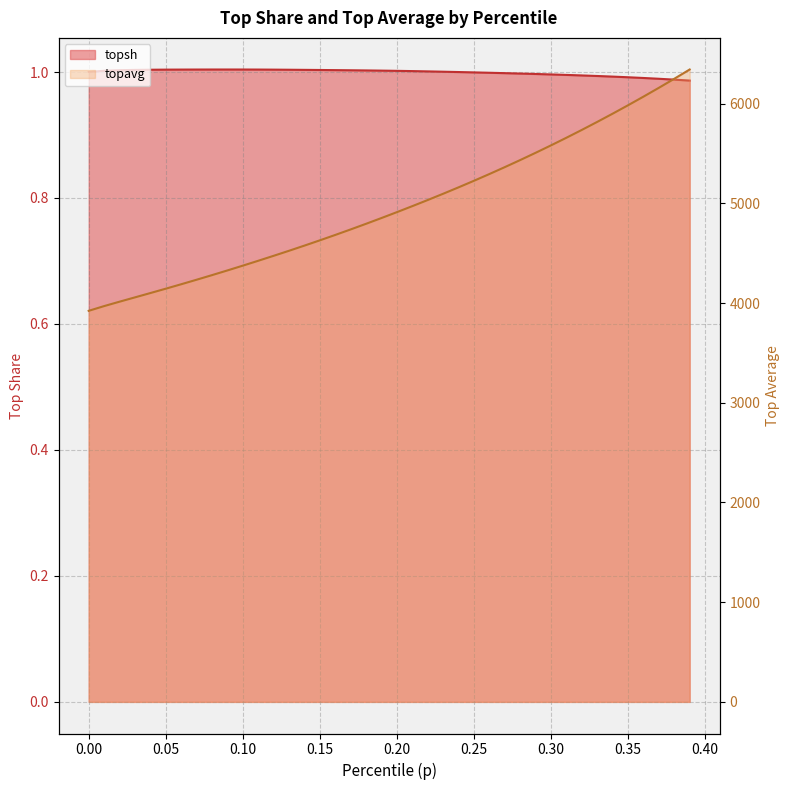

Where is topsh nearest to the value 0?

0.39